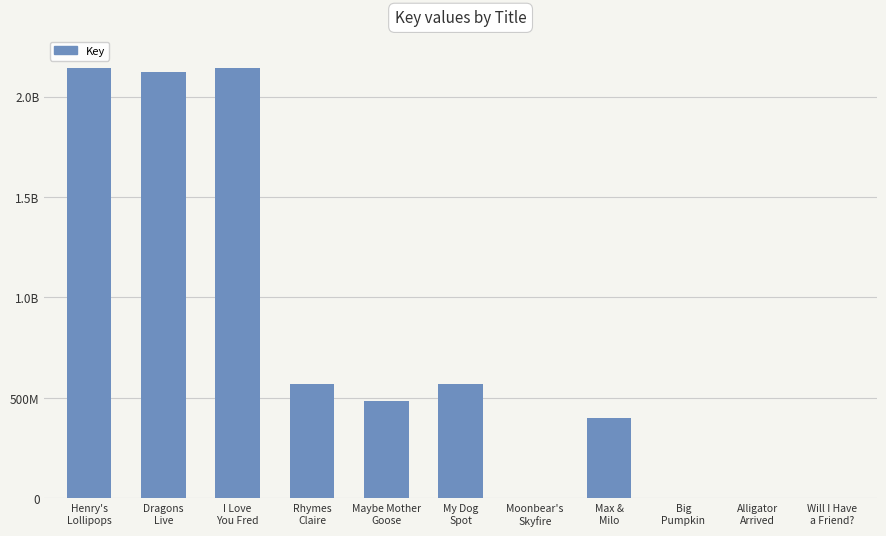

The chart shows a value of 482994080 at Maybe Mother
Goose. True or false?

True